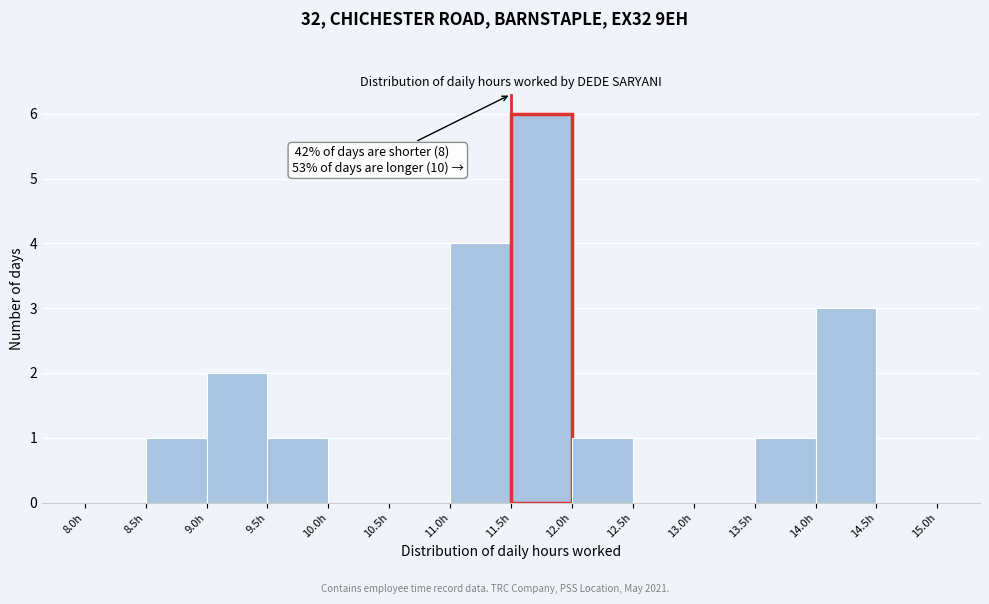

Over which range of the x-axis is the bar tallest?

11.5 to 12.0